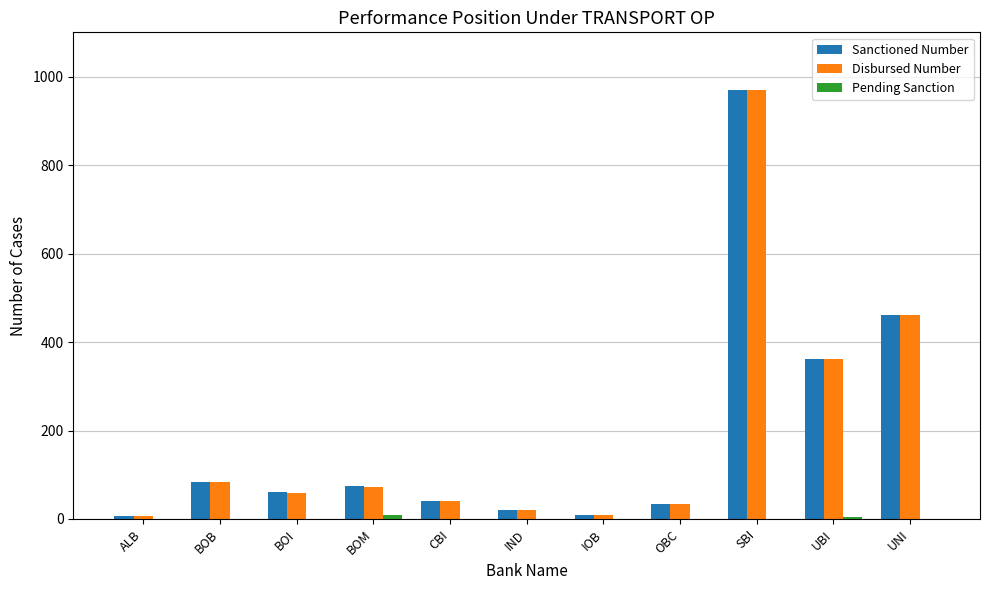

The Sanctioned Number series shows 84 at BOB. True or false?

True